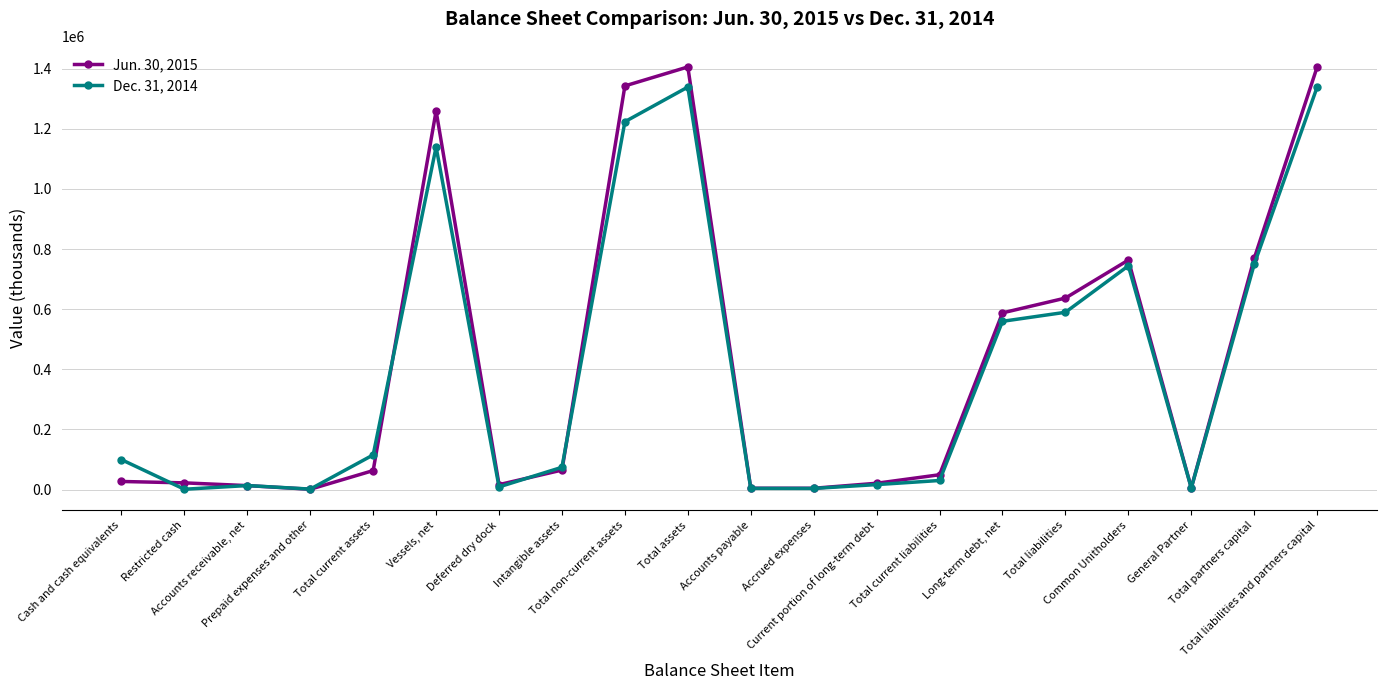

True or false: Jun. 30, 2015 has more than 0 interior local peaks.

True